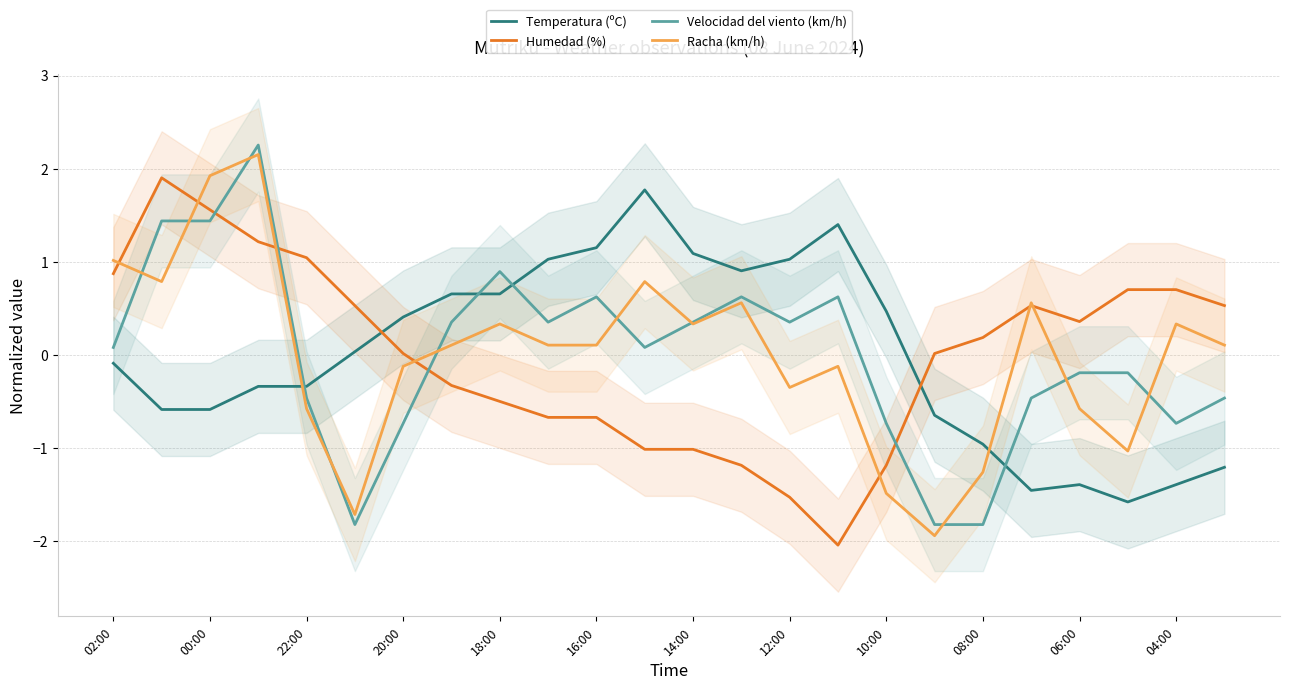

True or false: Temperatura (ºC) and Humedad (%) cross at least once.

True